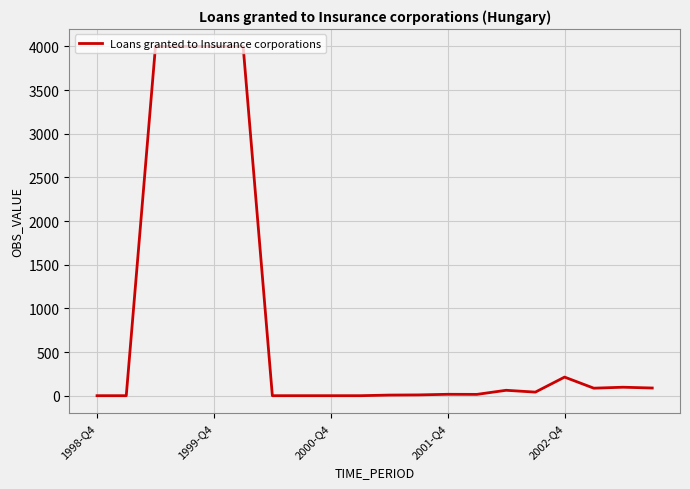

What is the maximum value shown in the chart?

4000